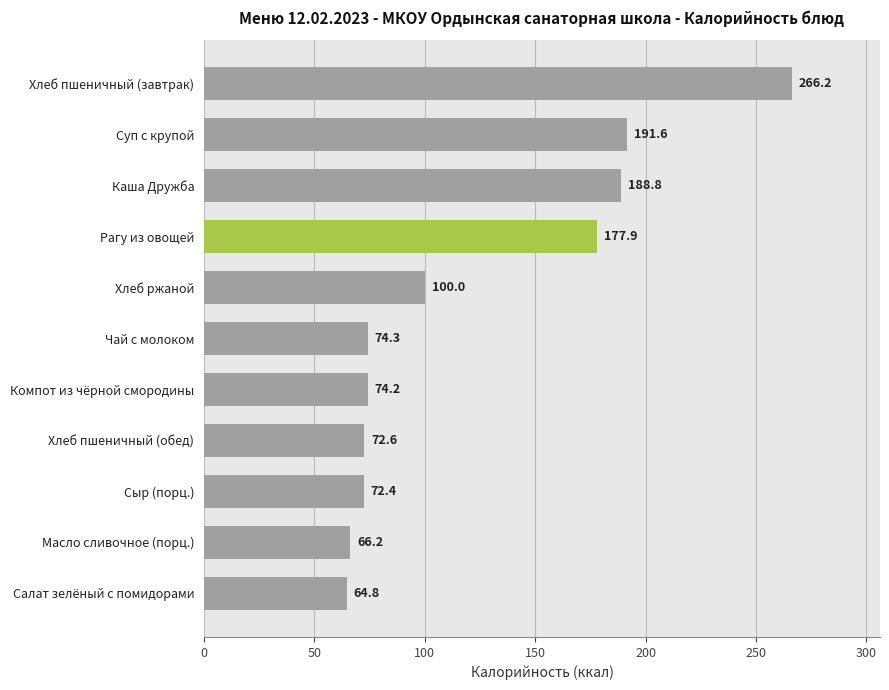

What value does the data have at Каша Дружба?

188.8